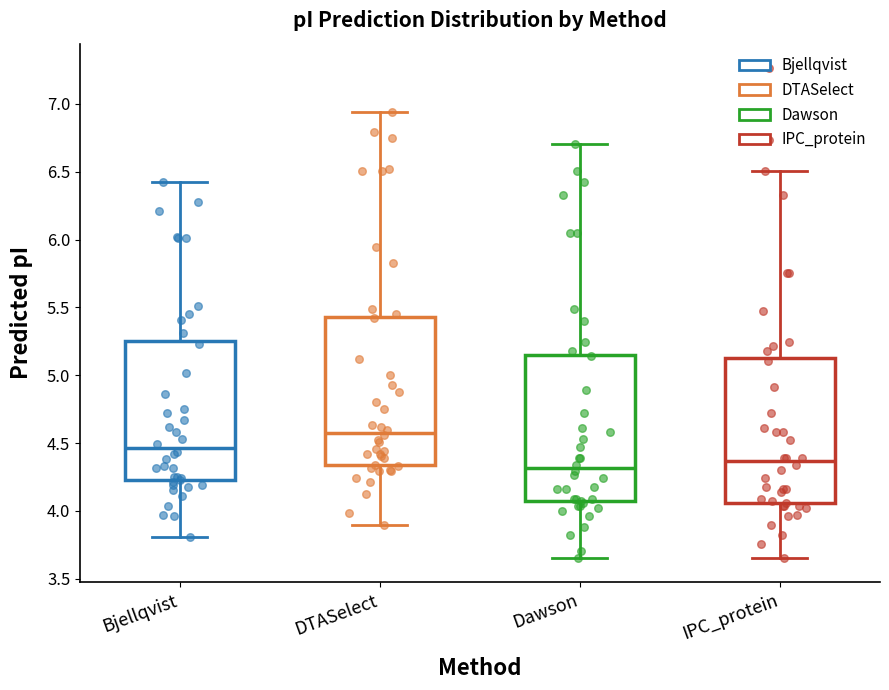

Reading left to right, transcribe this box plot: for each box, give where its median line is, the range the box spans, and where its two whiskers end, as read against the y-axis. The values are not printed on the chart, so give them approximately, as read against the axis.

Bjellqvist: median 4.45, box 4.20 to 5.25, whiskers 3.80 to 6.45
DTASelect: median 4.60, box 4.35 to 5.45, whiskers 3.90 to 6.95
Dawson: median 4.30, box 4.05 to 5.15, whiskers 3.65 to 6.70
IPC_protein: median 4.35, box 4.05 to 5.10, whiskers 3.65 to 6.50